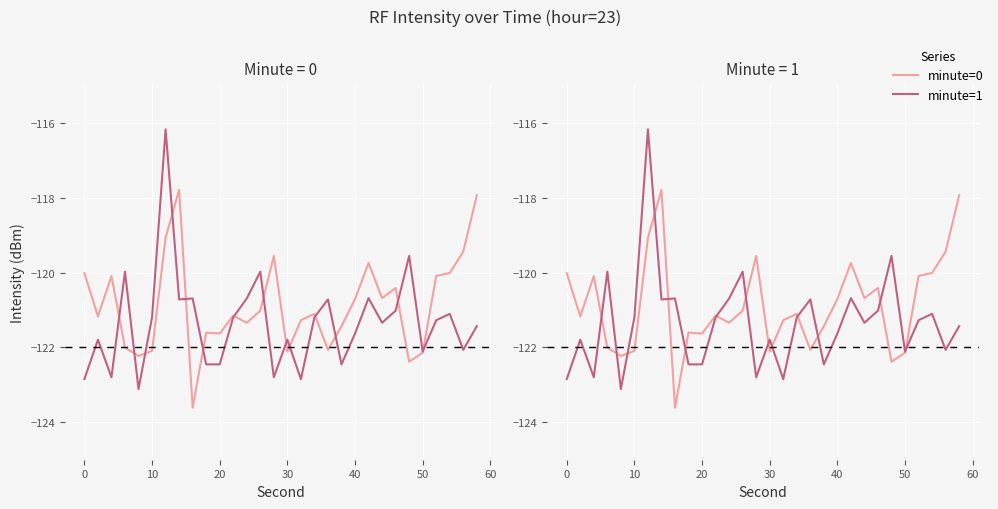

True or false: minute=0 and minute=1 intersect in this chart.

True